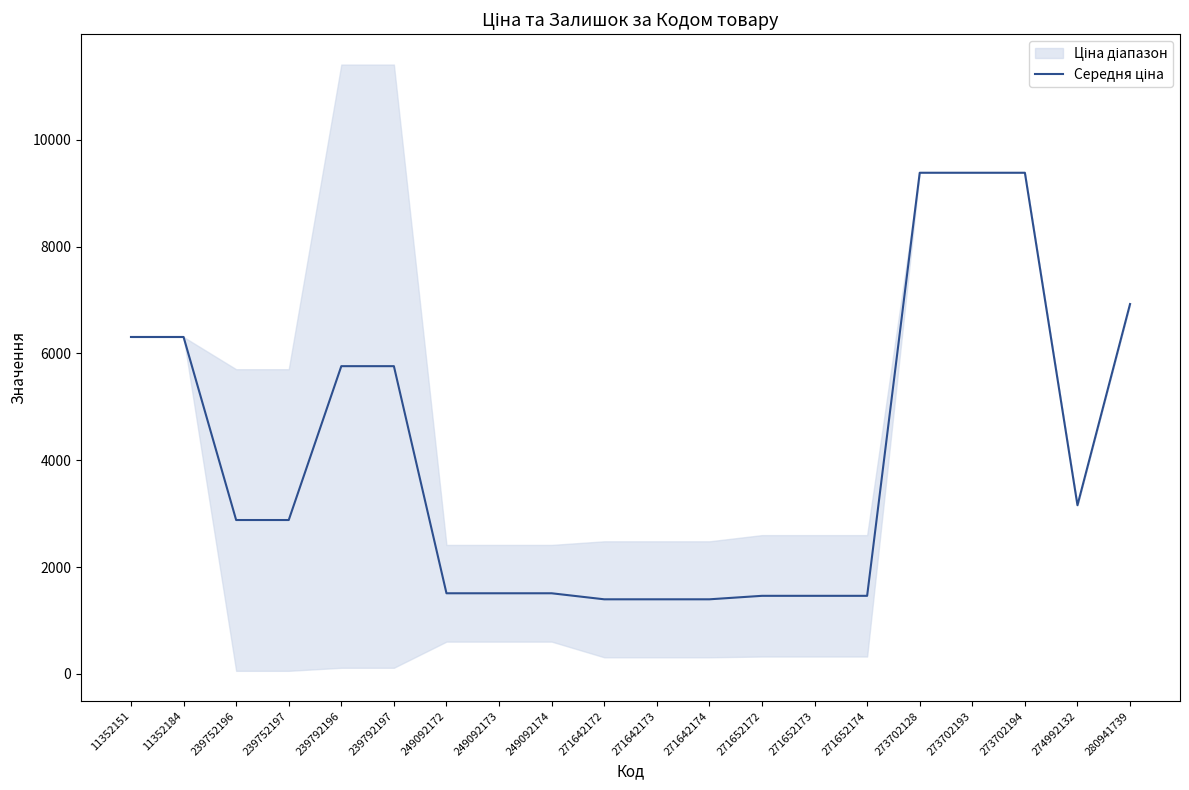

What is the difference between the second highest and minimum values?

7987.6